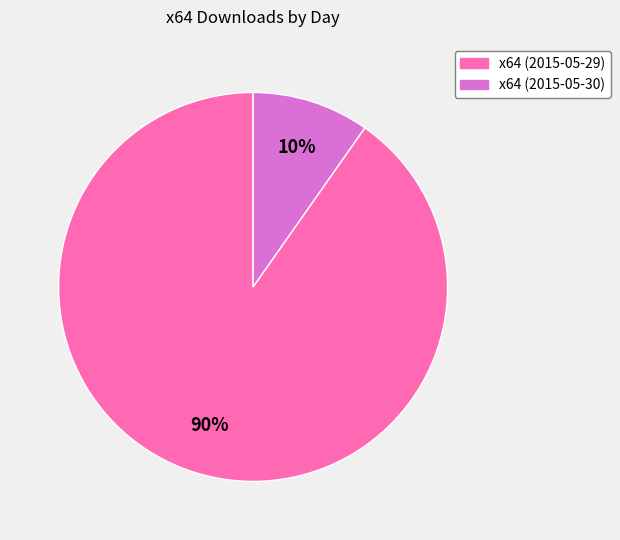

Rank the categories by value from lowest to highest.

x64 (2015-05-30), x64 (2015-05-29)